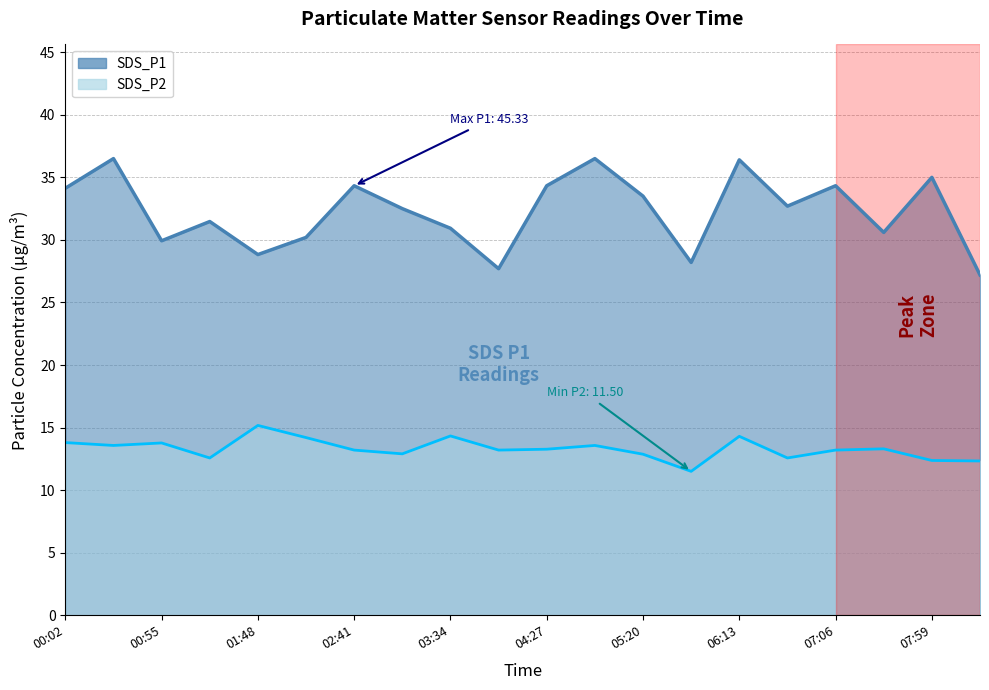

What is the smallest value displayed?

11.5